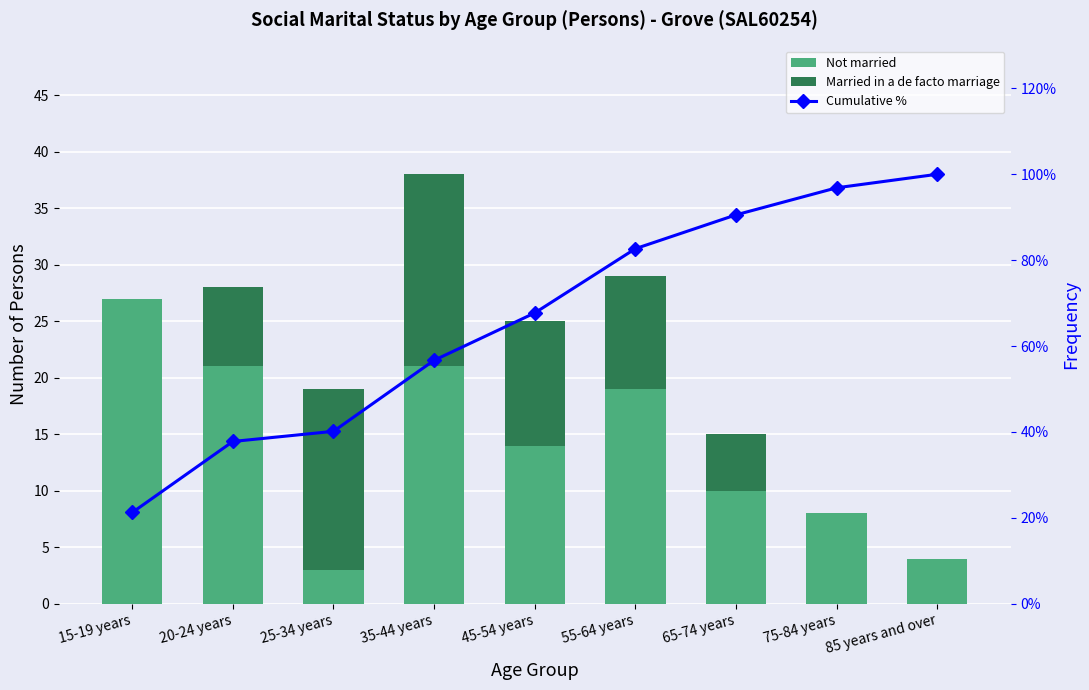

What is the difference between the maximum and minimum values in the Cumulative % series?

78.7